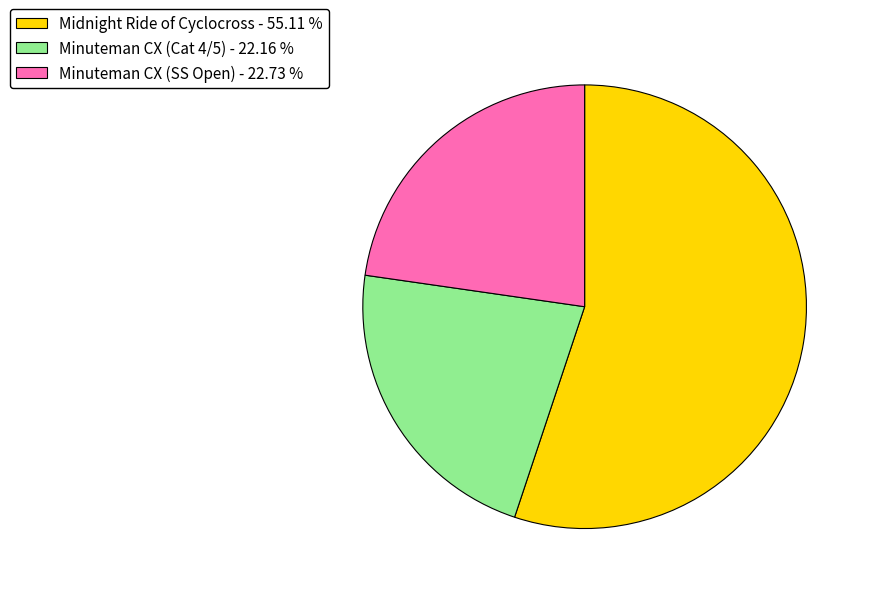

Rank the categories by value from highest to lowest.

Midnight Ride of Cyclocross, Minuteman CX (SS Open), Minuteman CX (Cat 4/5)